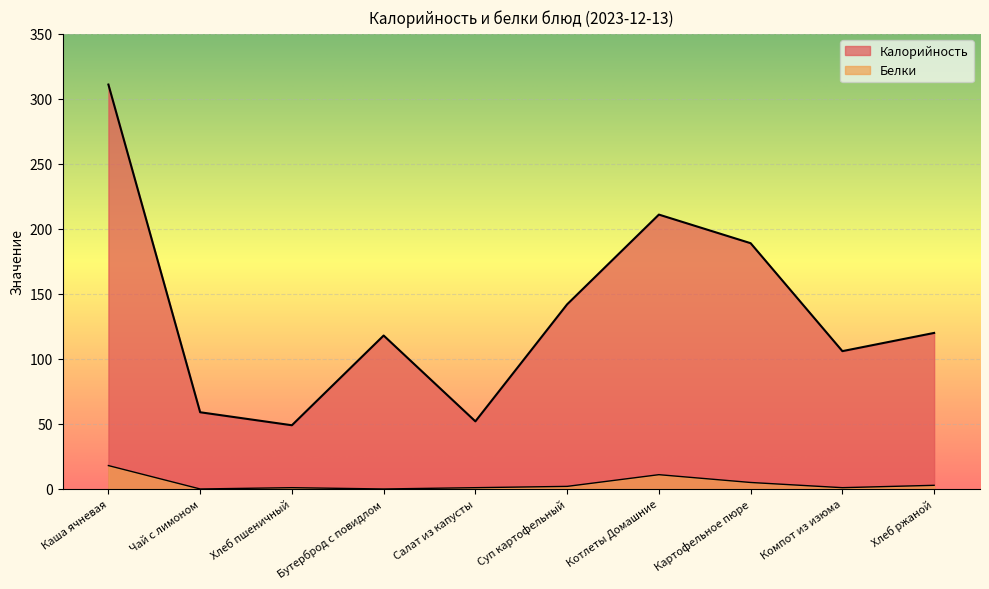

How many values in the Калорийность series exceed 120?

4